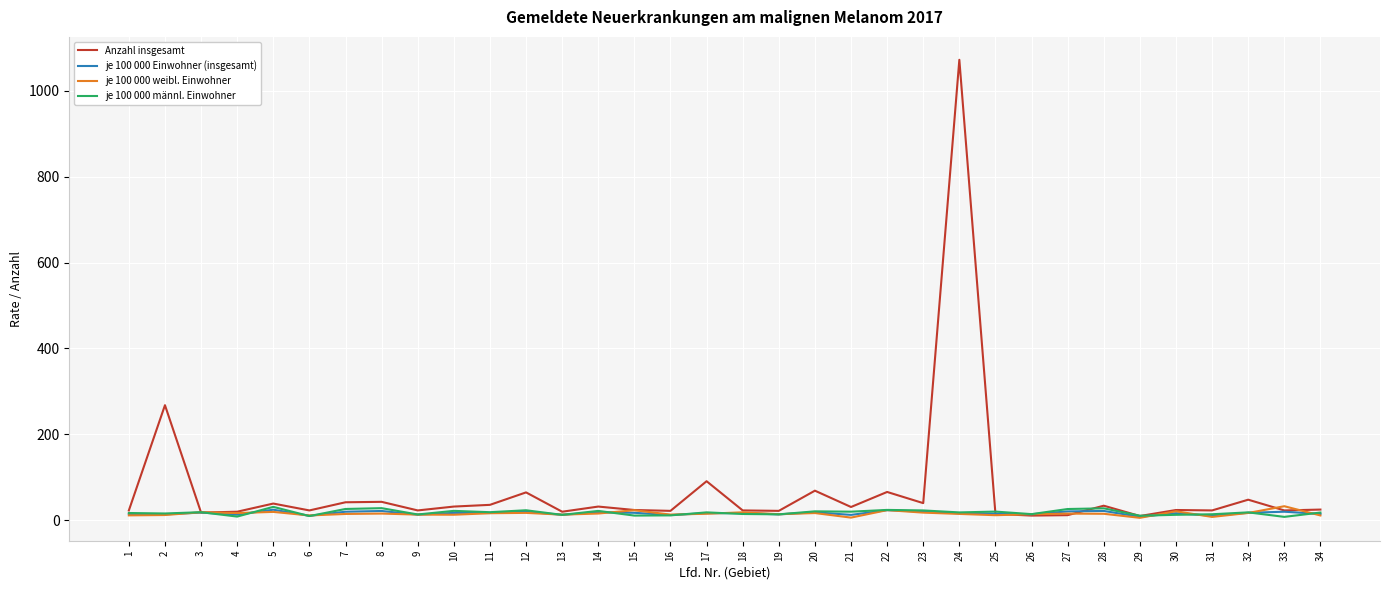

What is the maximum value for je 100 000 Einwohner (insgesamt)?

24.7